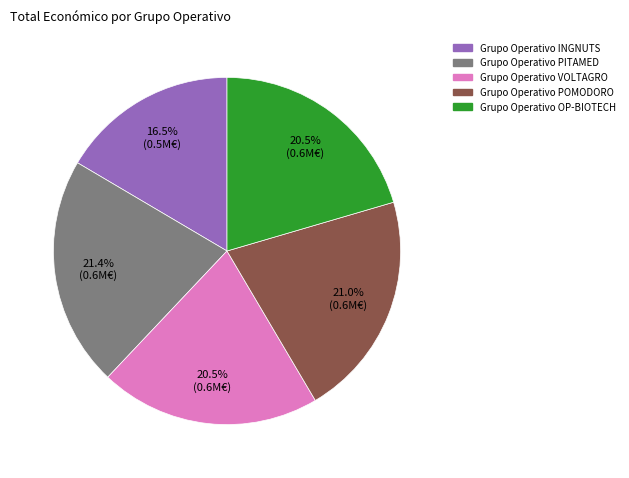

To the nearest percent, what is the difference between the largest and smallest slice percentages?

5%